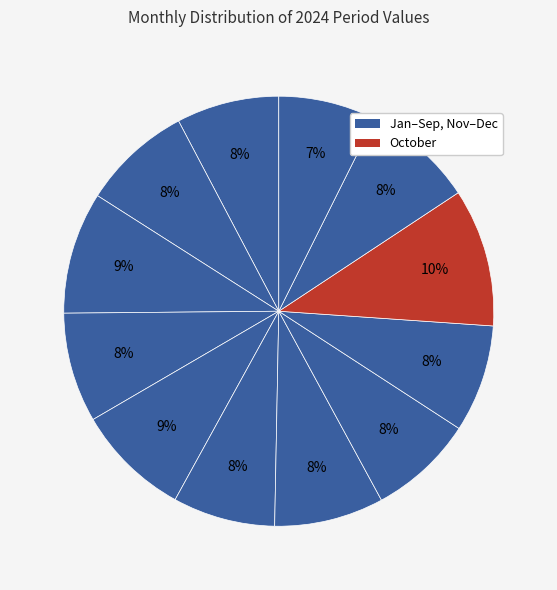

Which category has the smallest portion of the pie?

December